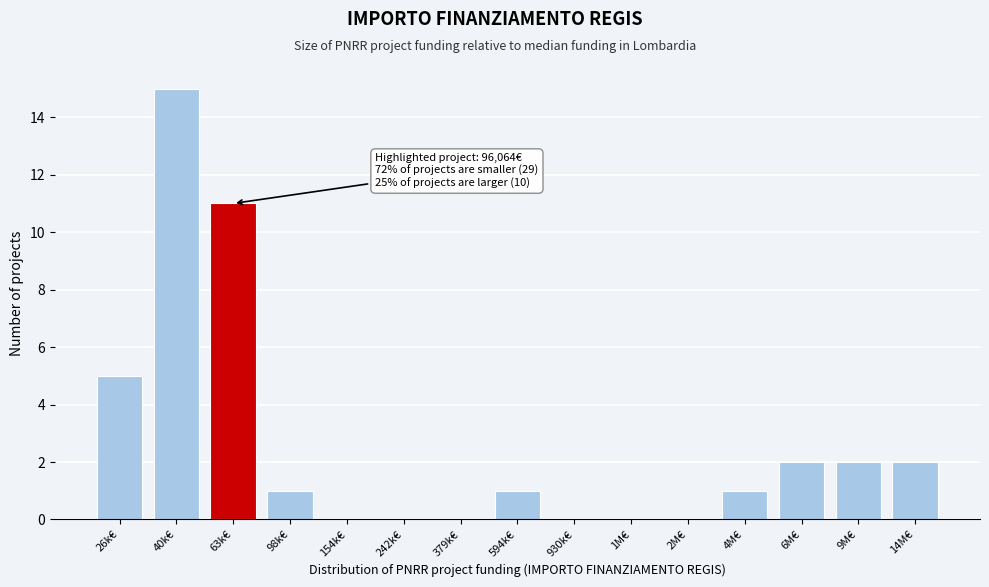

Reading right to left, what are all the values shown in this chart?

14M€=2	9M€=2	6M€=2	4M€=1	2M€=0	1M€=0	930k€=0	594k€=1	379k€=0	242k€=0	154k€=0	98k€=1	63k€=11	40k€=15	26k€=5